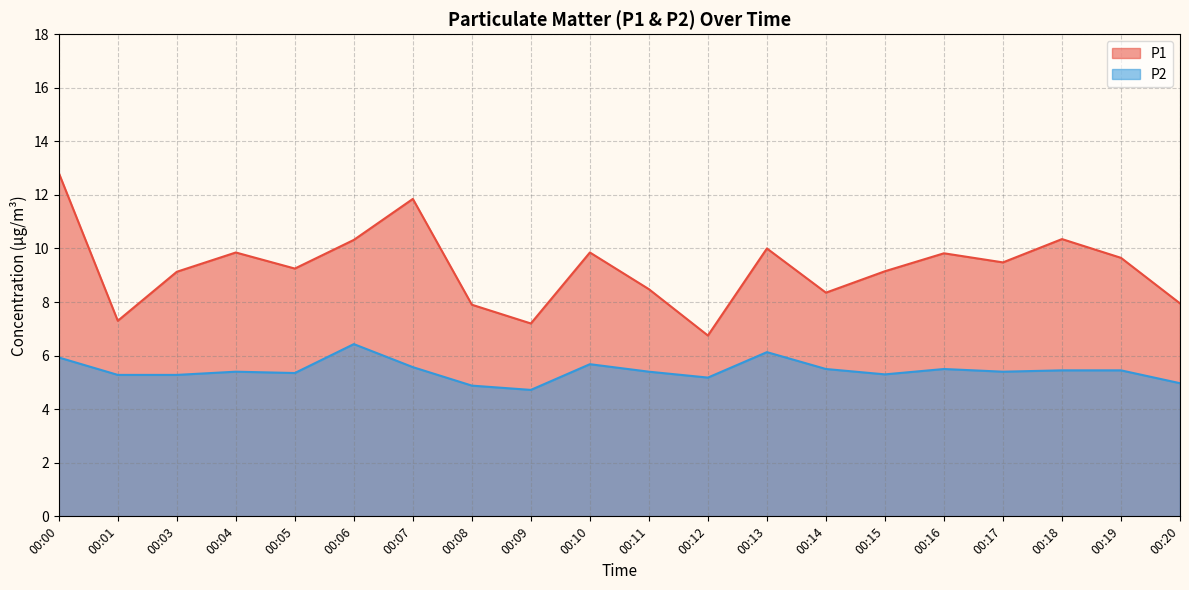

Which label corresponds to the largest value in the chart?

00:00